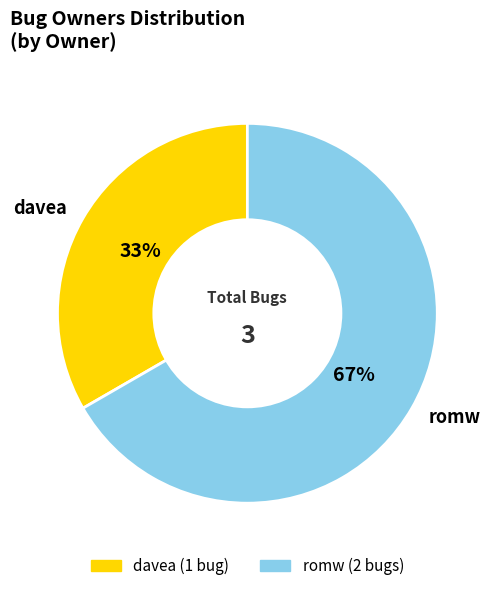

To the nearest percent, what portion does davea represent?

33%